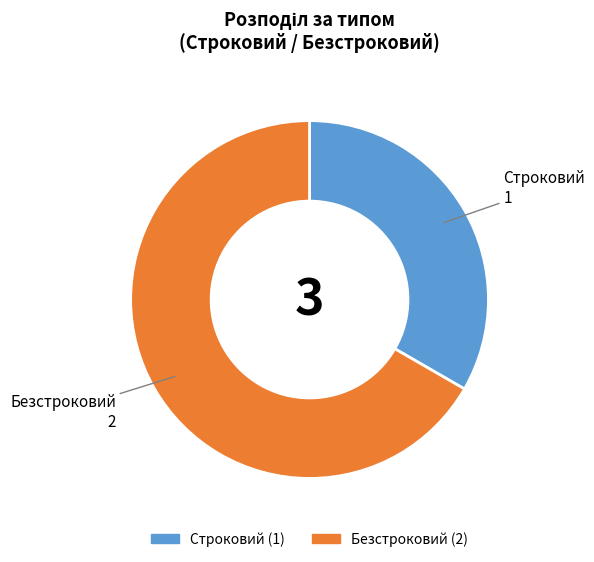

Do Строковий and Безстроковий together represent more than half of the pie?

Yes